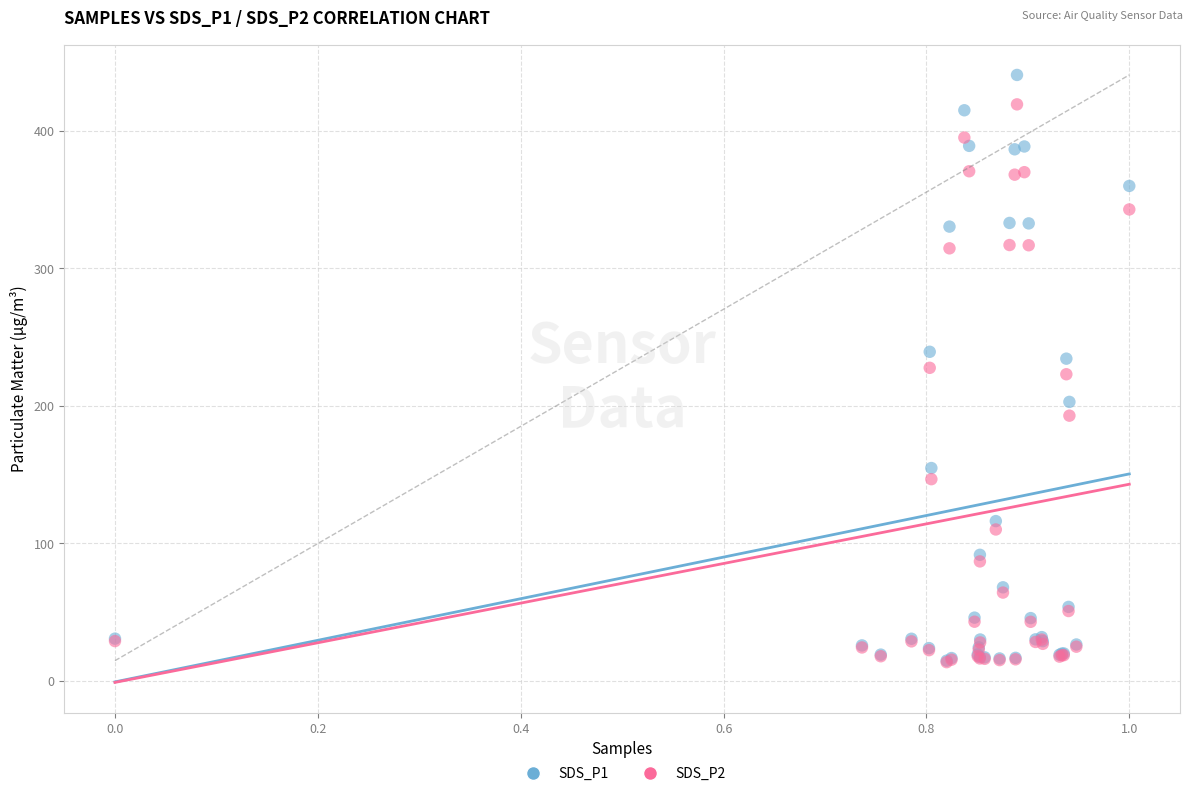

What are all the series names shown in the legend?

SDS_P1, SDS_P2